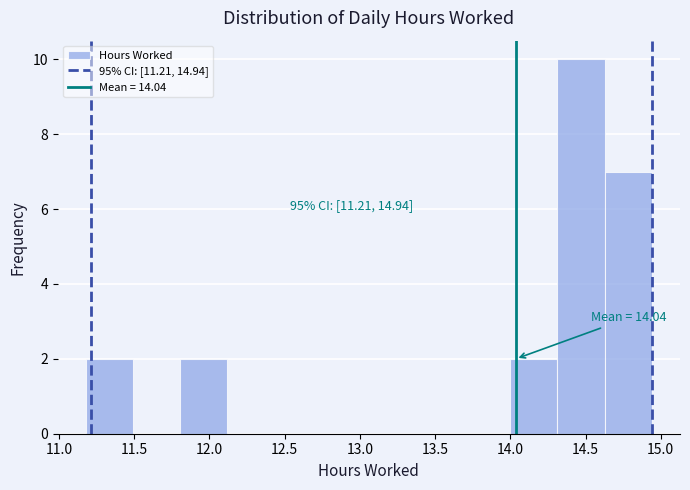

Which range on the x-axis has the tallest bar?

14.30 to 14.65